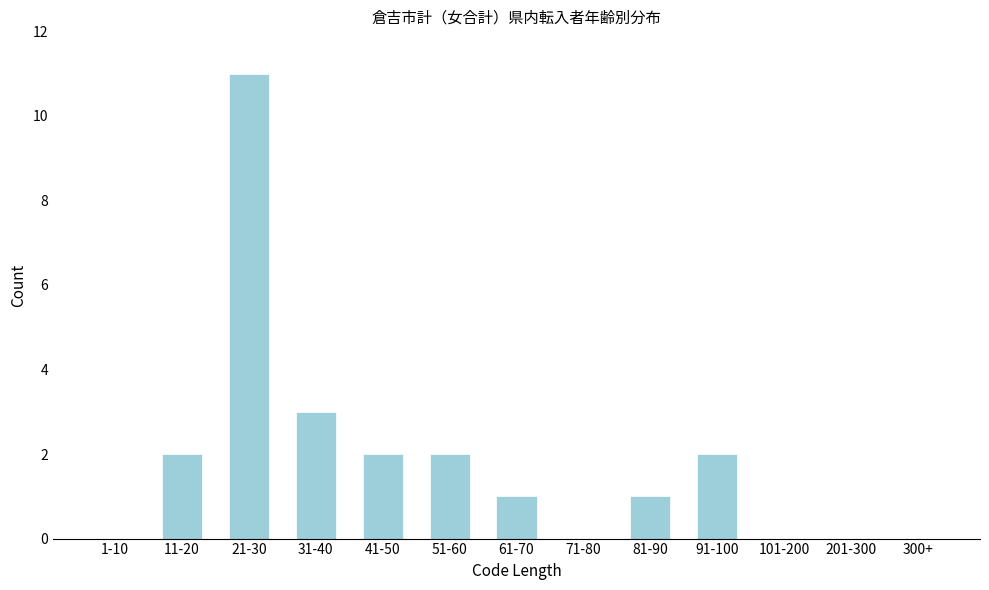

Reading right to left, list all the values displayed in this chart.

300+=0	201-300=0	101-200=0	91-100=2	81-90=1	71-80=0	61-70=1	51-60=2	41-50=2	31-40=3	21-30=11	11-20=2	1-10=0